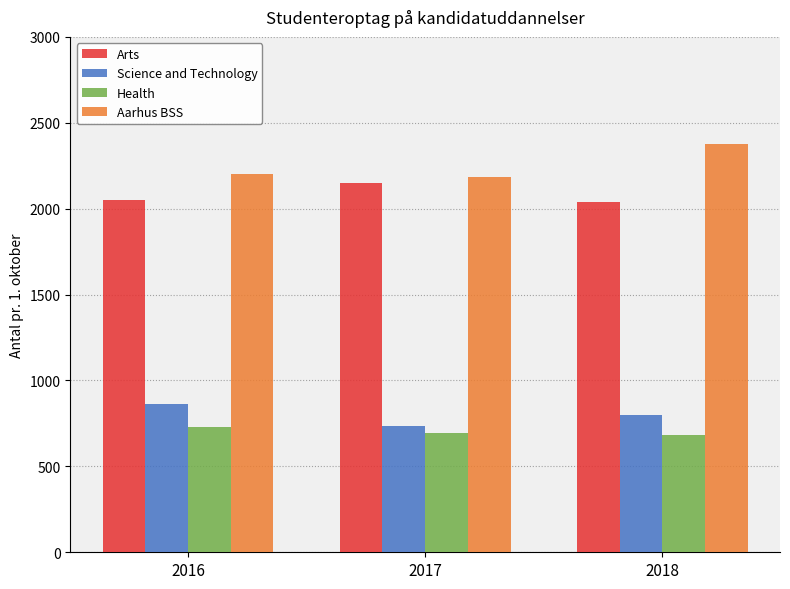

True or false: Health has a value of 1013 at 2017.

False